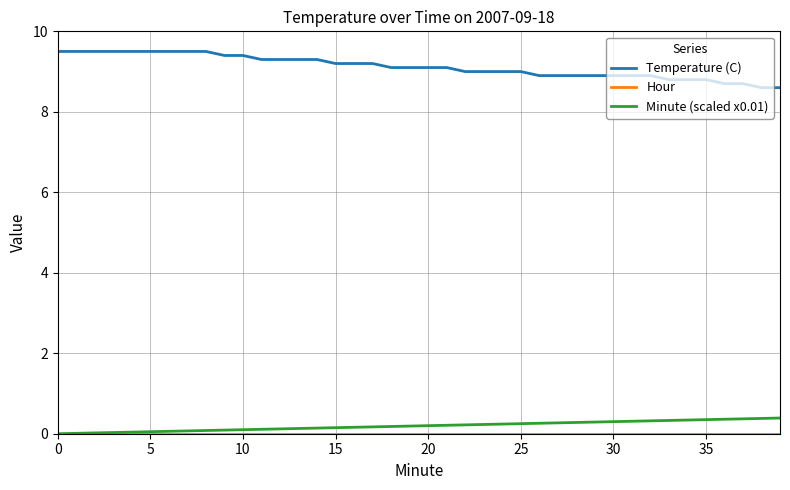

What is the greatest value displayed?

9.5